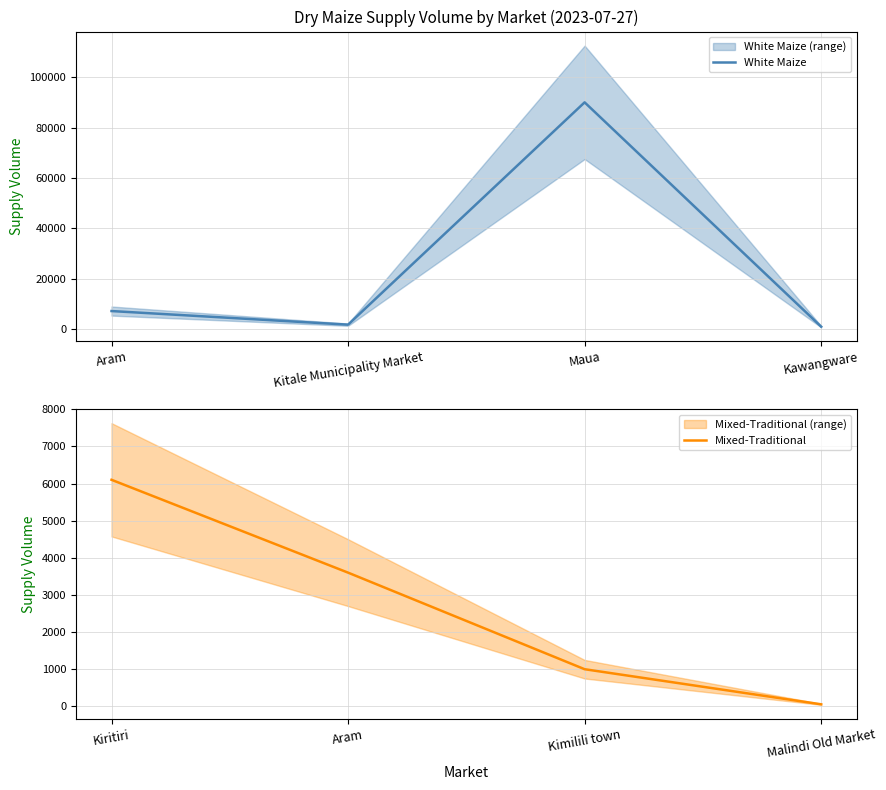

At which label is Mixed-Traditional closest to 3077?

Aram